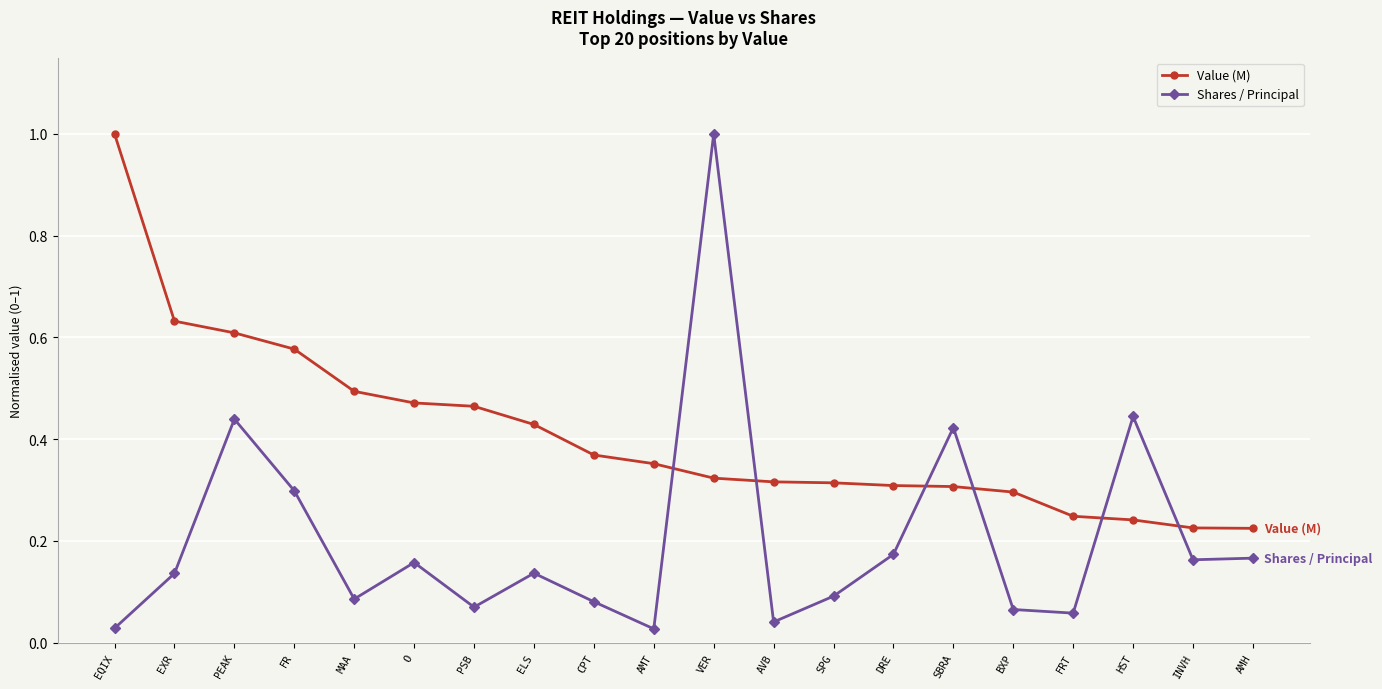

Which series changed the most between MAA and VER?

Shares / Principal